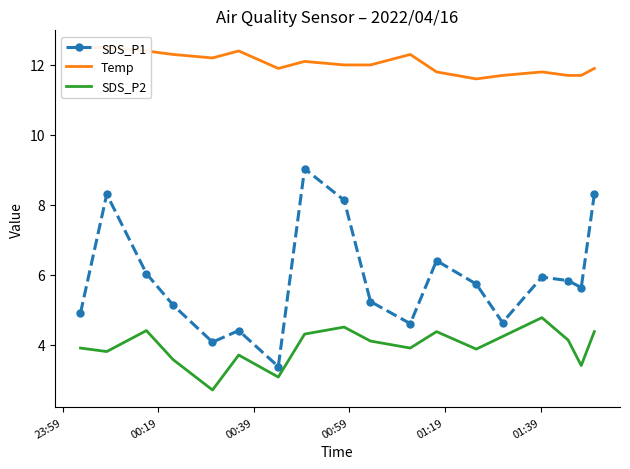

True or false: SDS_P1 and SDS_P2 cross at least once.

False